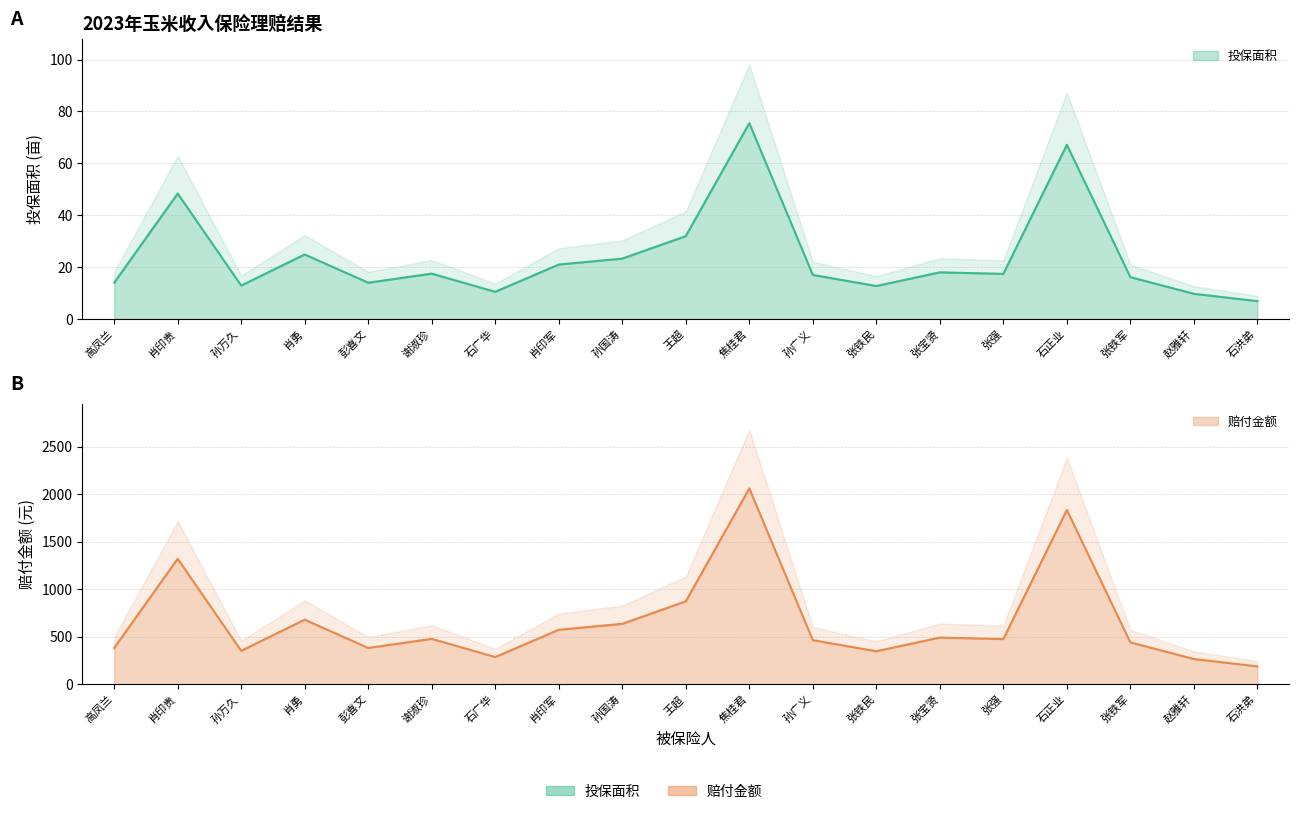

The 投保面积 series shows 3.6 at 彭喜文. True or false?

False